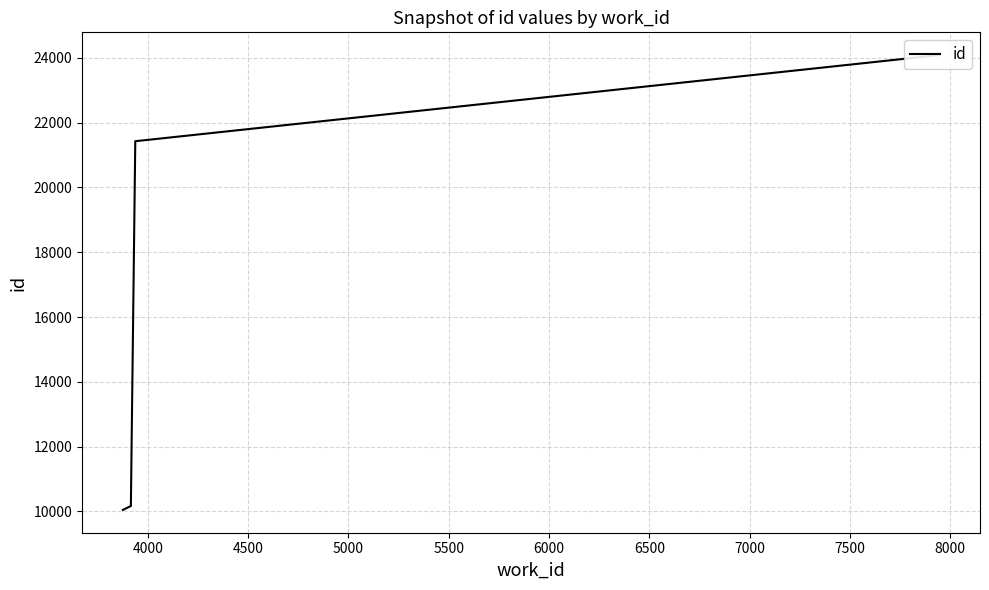

What is the value of the 3rd point from the left?

21428